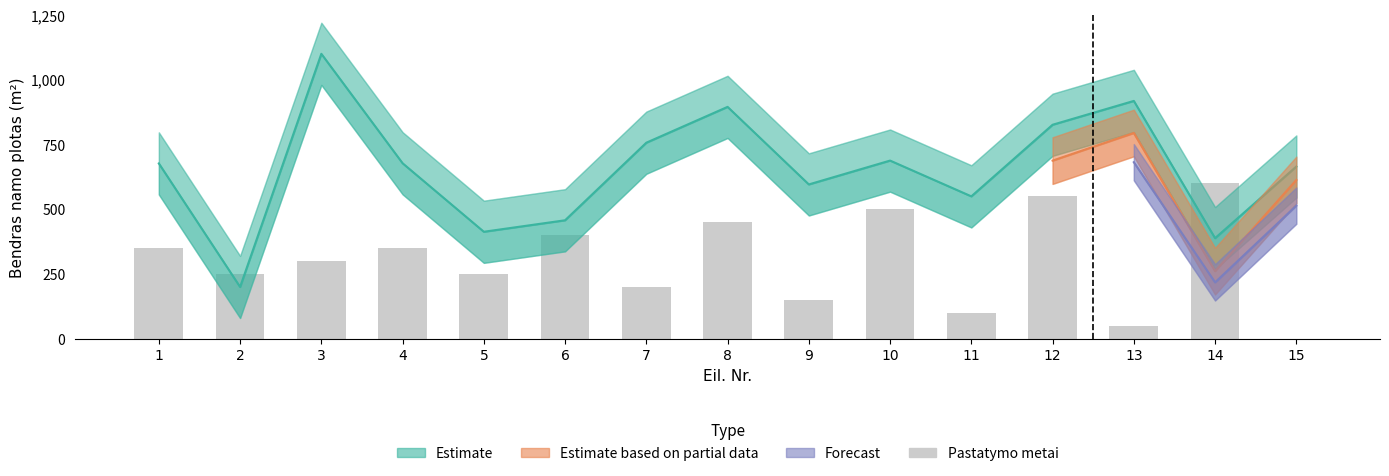

How many values in the Bendras namo plotas series are below 676?

7